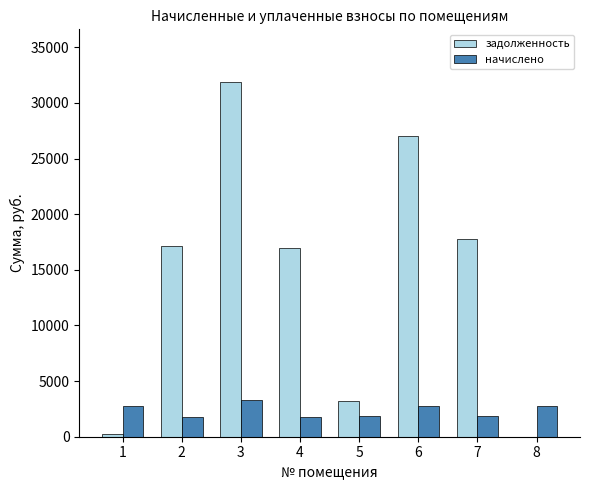

What is the sum of all начислено values?

18833.1